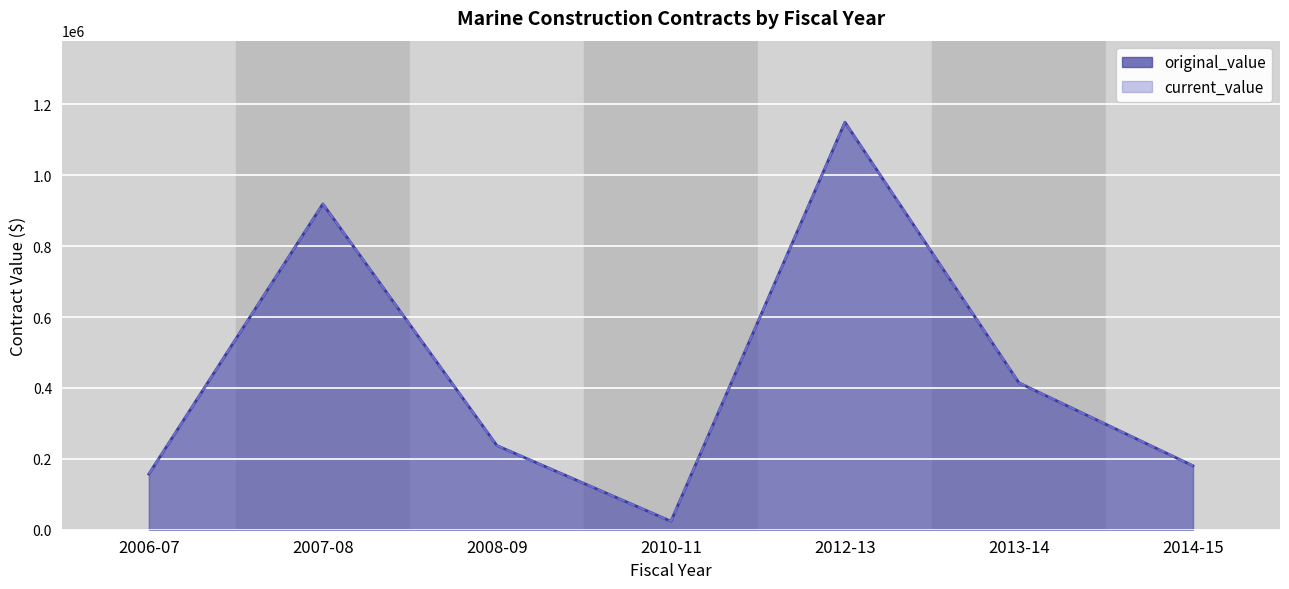

True or false: current_value and original_value cross at least once.

False